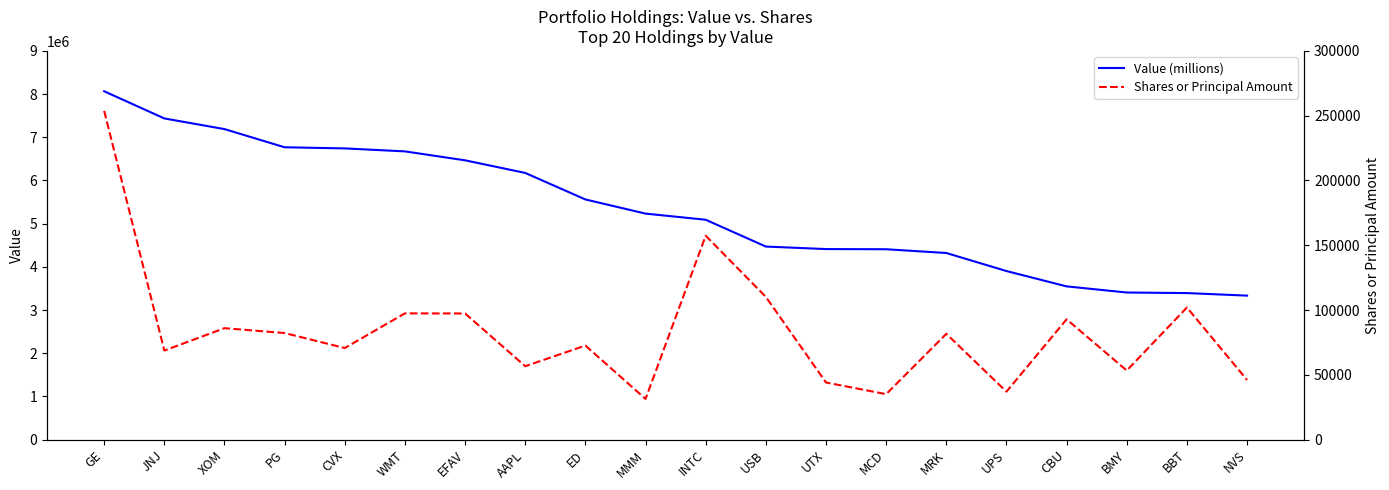

Which series changed the most between UTX and UPS?

Value (millions)